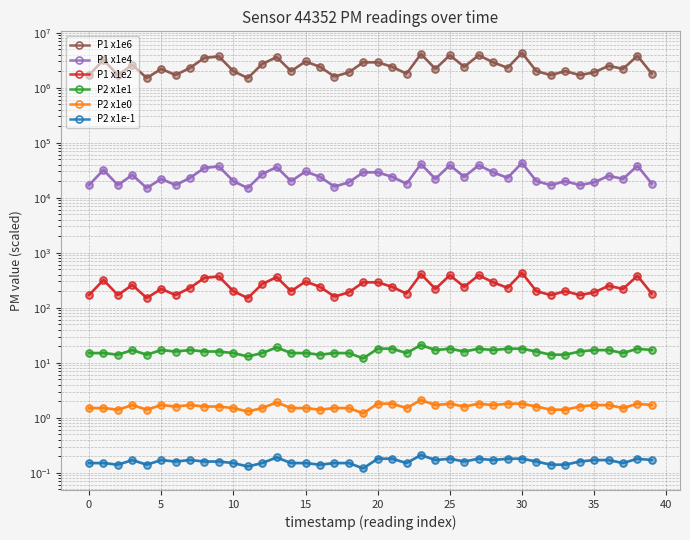

True or false: P2 x1e-1 and P1 x1e2 intersect in this chart.

False